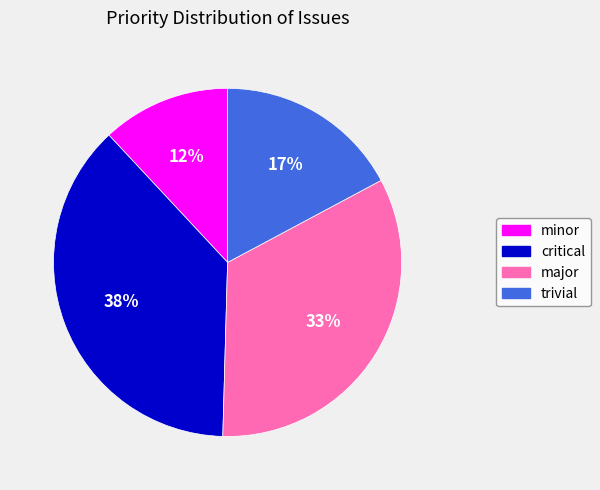

How many slices are in this pie chart?

4